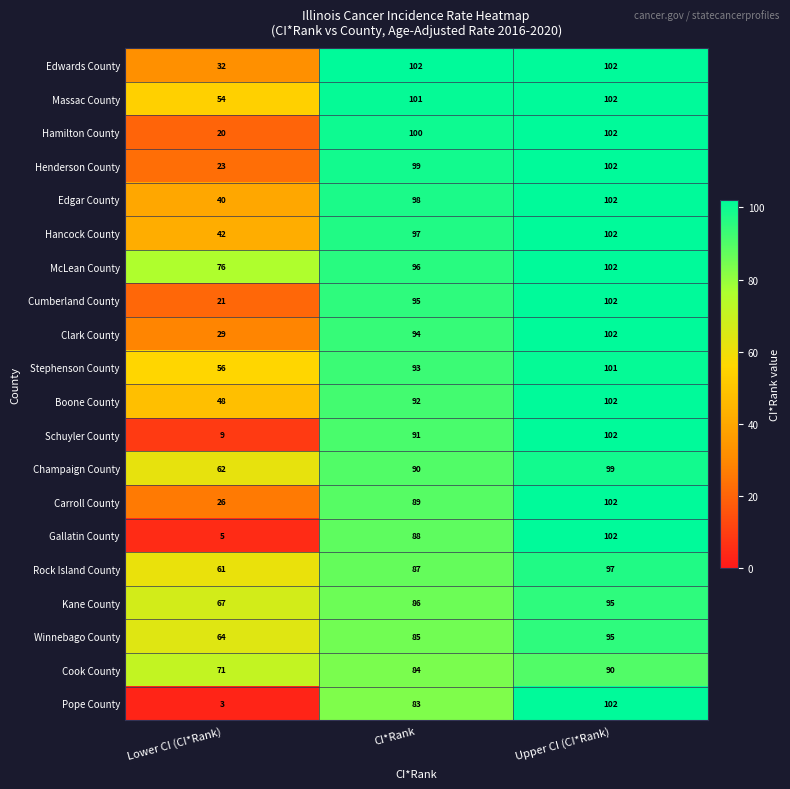

True or false: Boone County has a value of 16 at Lower CI (CI*Rank).

False